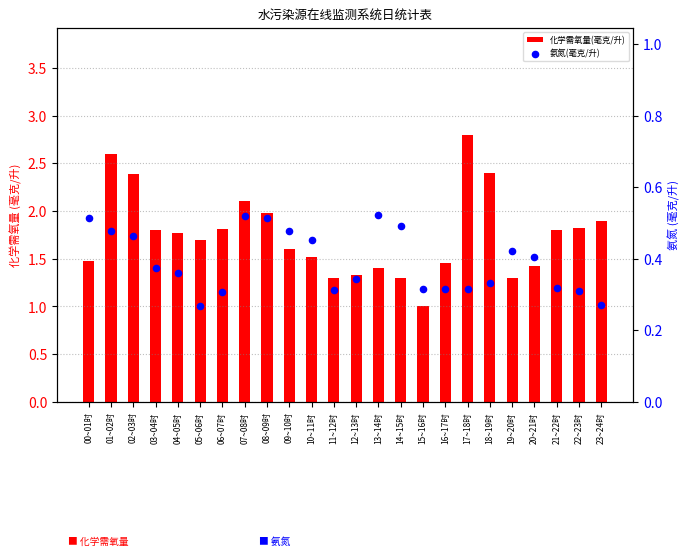

Which series has the largest total across all categories?

化学需氧量(毫克/升)